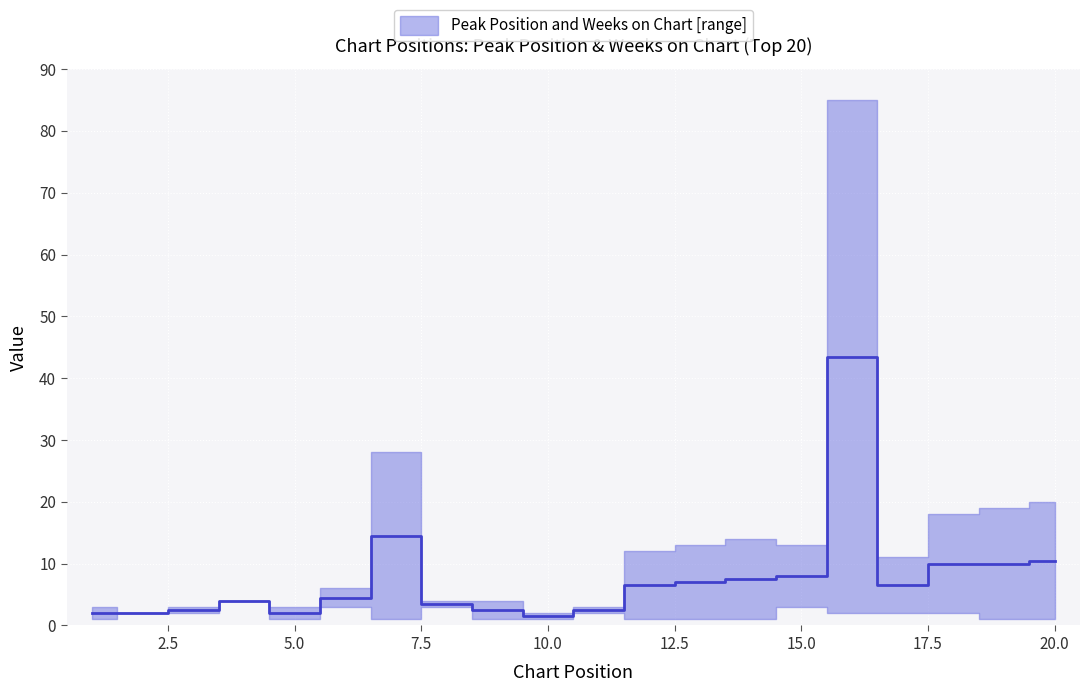

What is the difference between the maximum and minimum values?

42.0